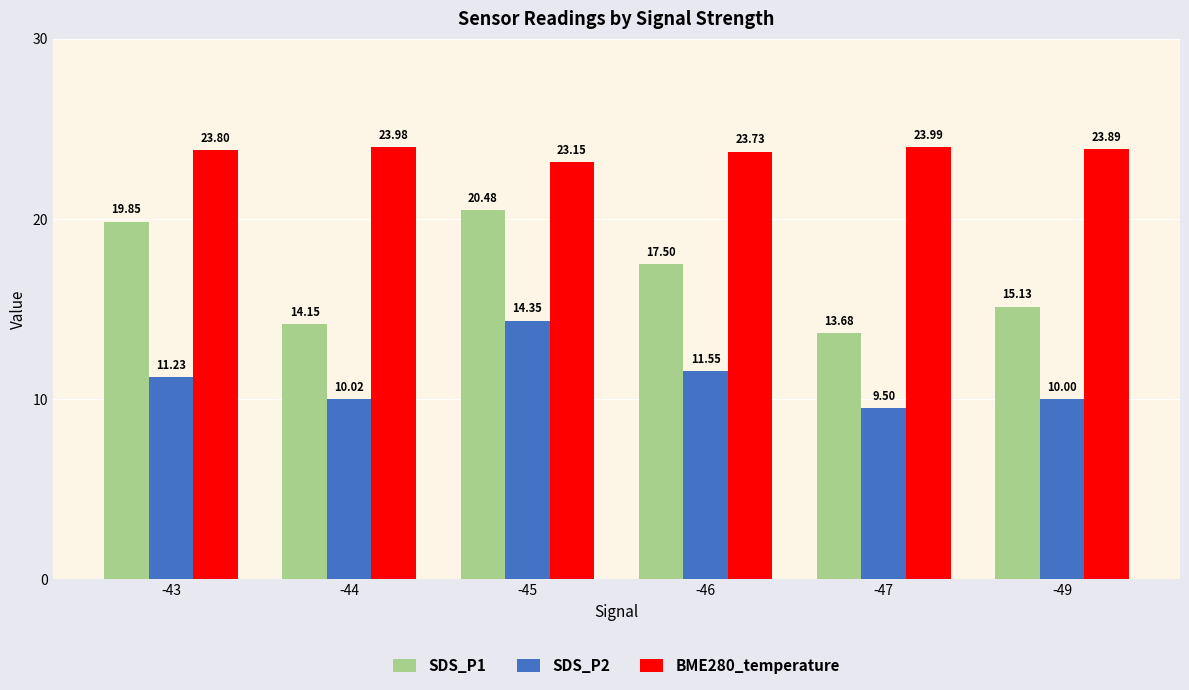

How many bars are there in total?

18